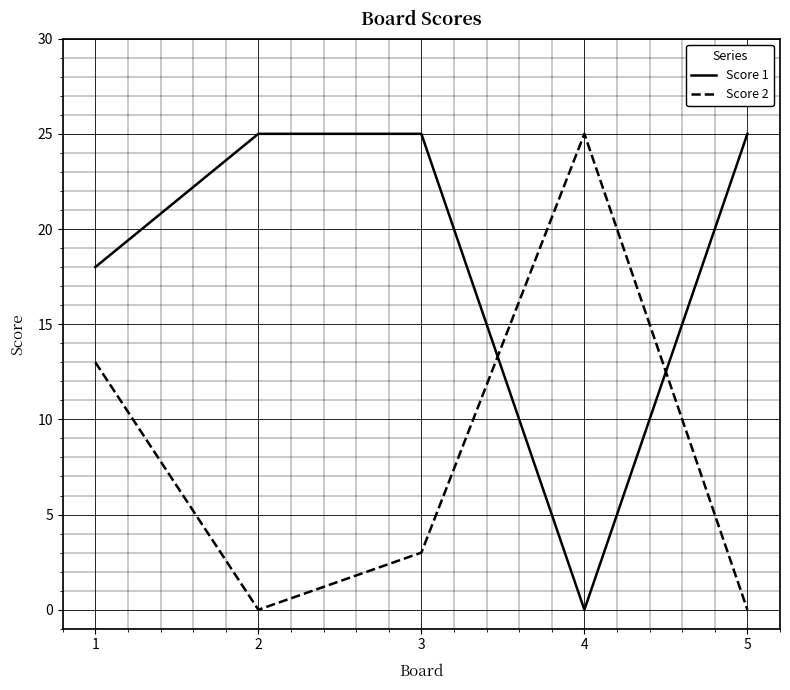

What is the average value of the Score 2 series?

8